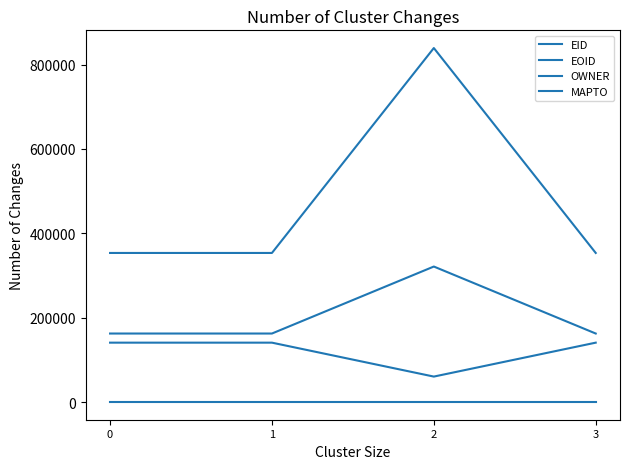

How many lines are shown in the chart?

4